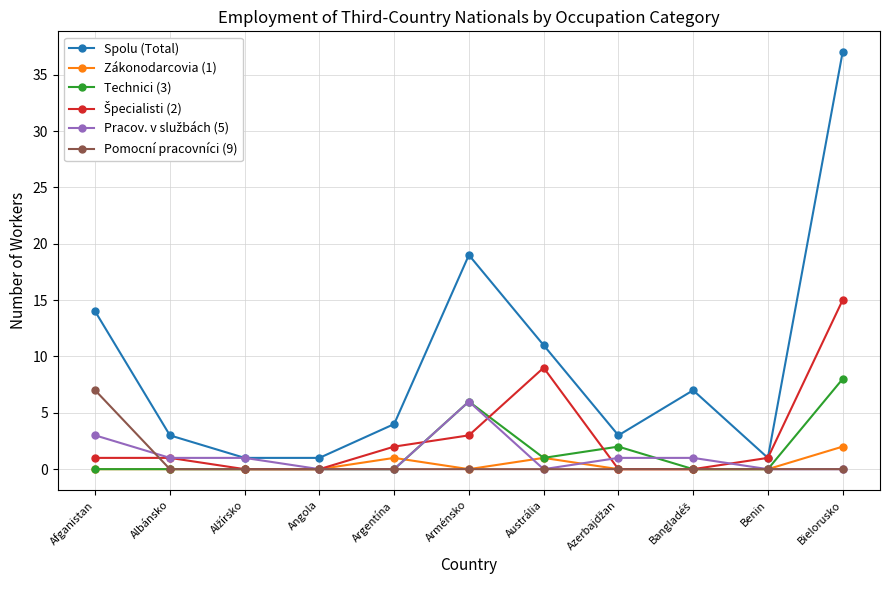

True or false: Technici (3) has more than 1 interior local peaks.

True